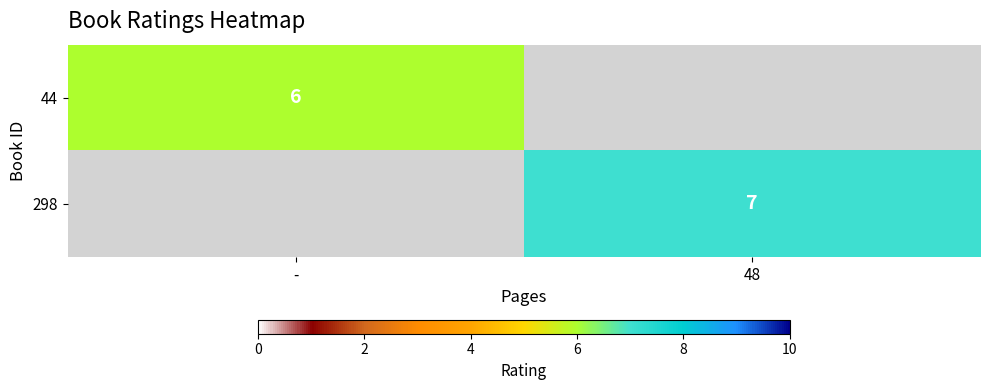

Is the value of 298 at 48 greater than the value of 44 at -?

Yes